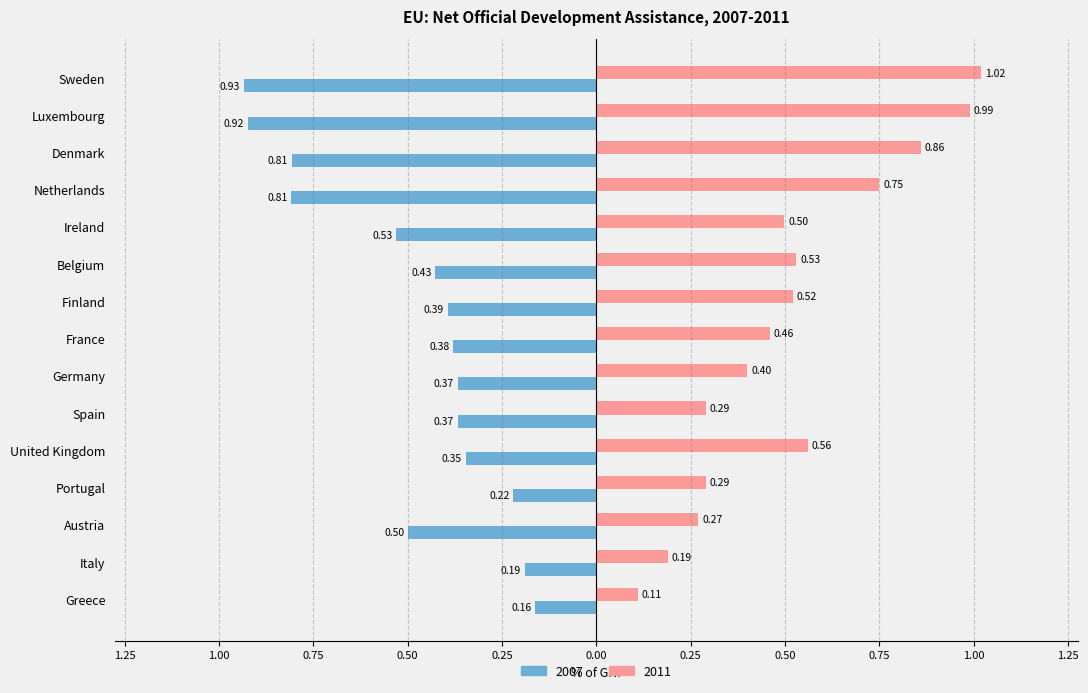

What is the difference between the maximum and second lowest values in the 2011 series?

0.8